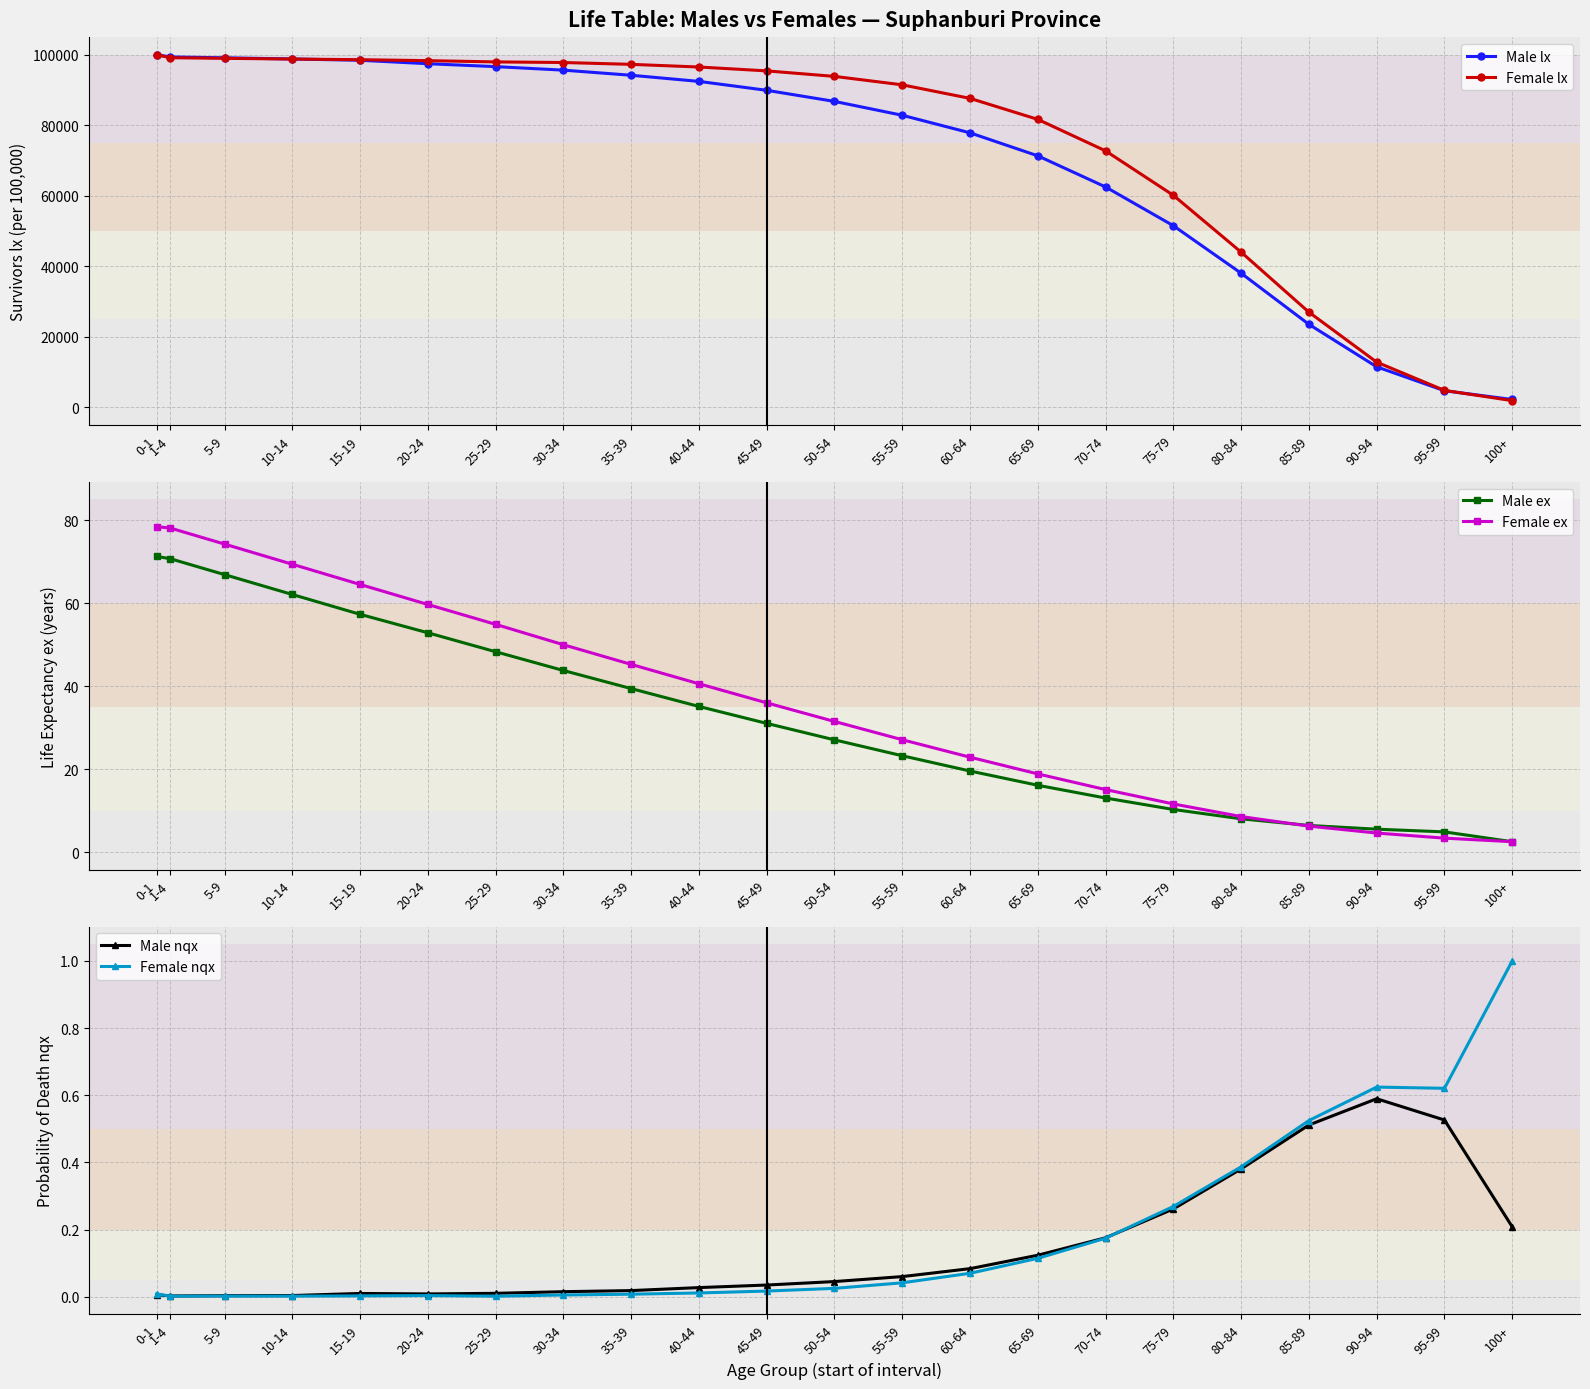

What is the value of the Male lx point at the 7th from the left?

96628.6